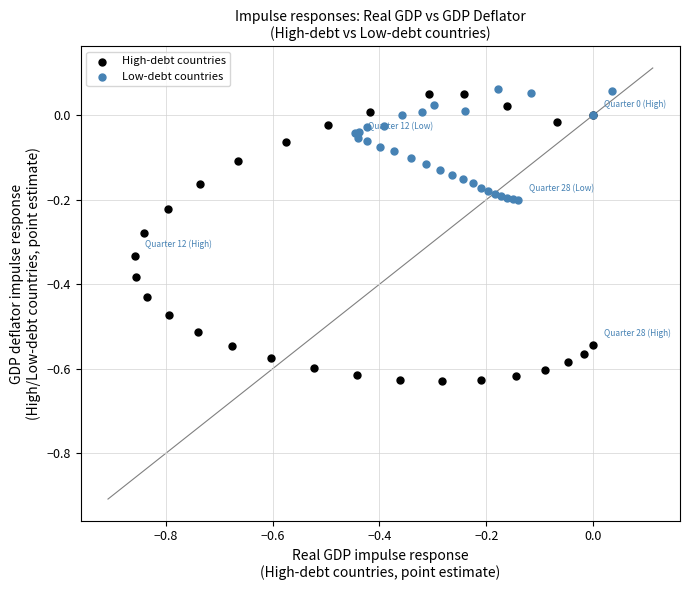

Which series reaches the minimum Y coordinate?

High-debt countries